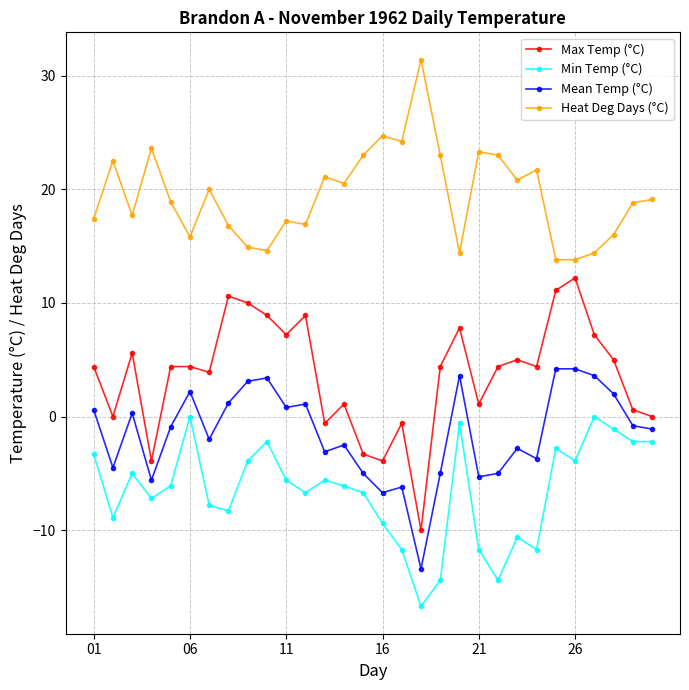

In Heat Deg Days (°C), how many points are higher than both neighbors (excluding endpoints)?

9